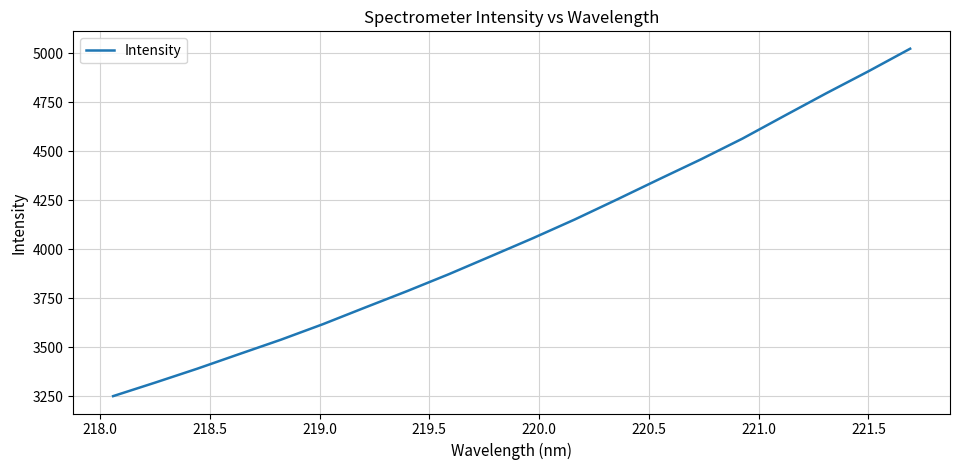

Is this an area chart (filled region under the line)?

No